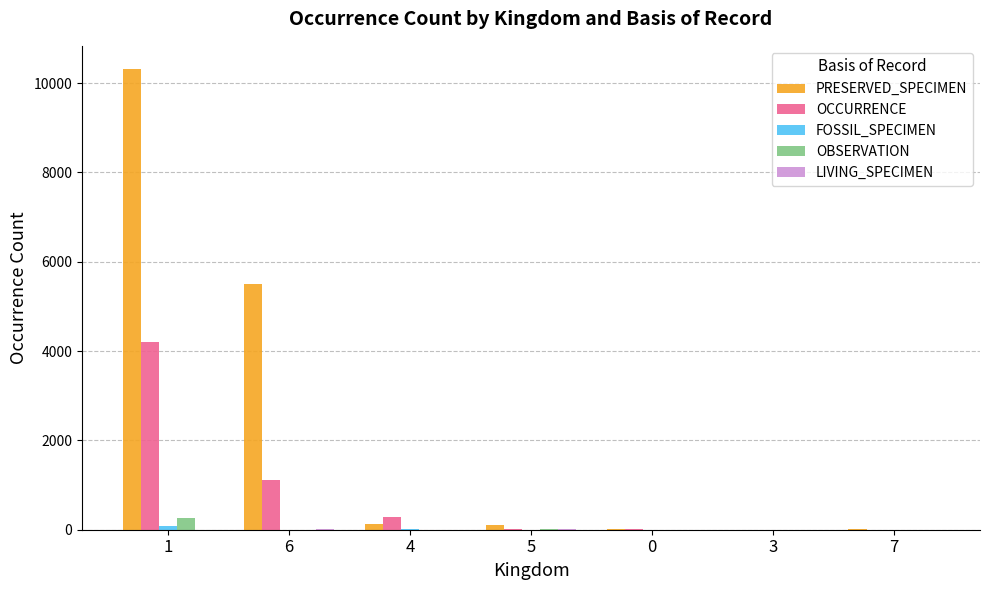

Which series has the largest total across all categories?

PRESERVED_SPECIMEN